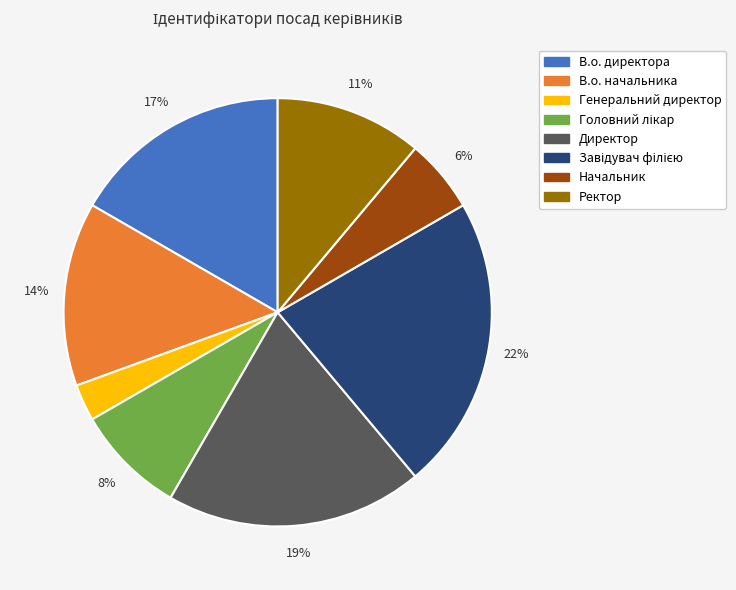

To the nearest percent, what is the average slice percentage?

12%